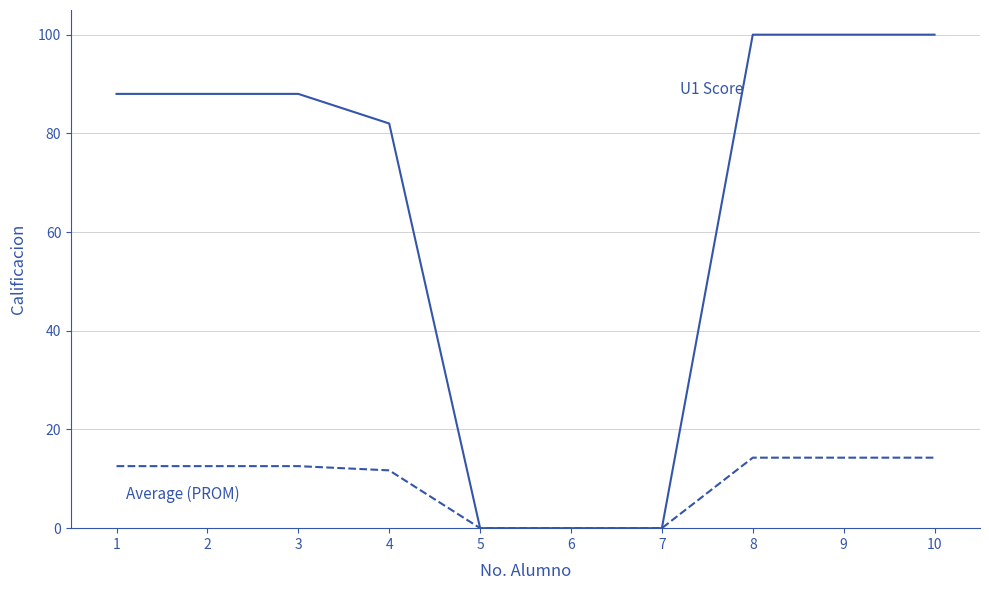

Reading left to right, list all the values displayed in this chart.

U1 Score: 1=88.0	2=88.0	3=88.0	4=82.0	5=0.0	6=0.0	7=0.0	8=100.0	9=100.0	10=100.0
Average (PROM): 1=12.6	2=12.6	3=12.6	4=11.7	5=0.0	6=0.0	7=0.0	8=14.3	9=14.3	10=14.3